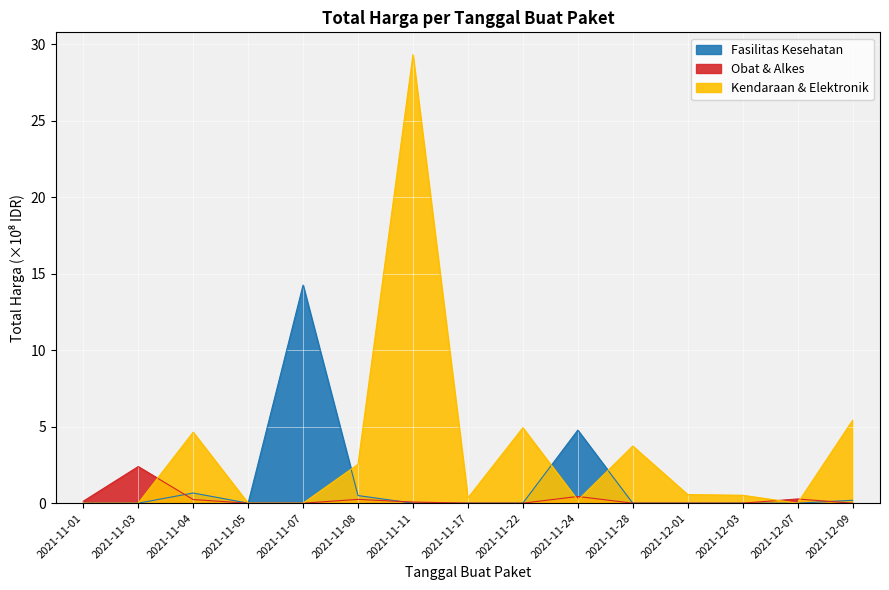

Is it true that Obat & Alkes equals 0.0 at 2021-11-07?

True